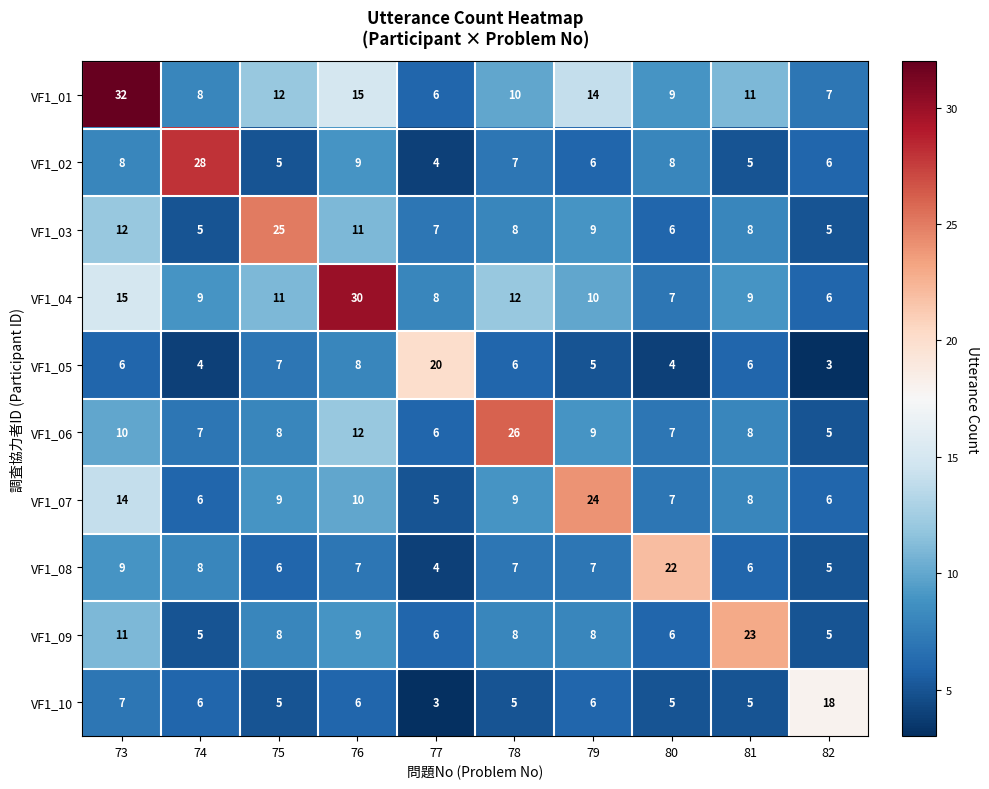

Which series has the largest range (max minus min)?

VF1_01